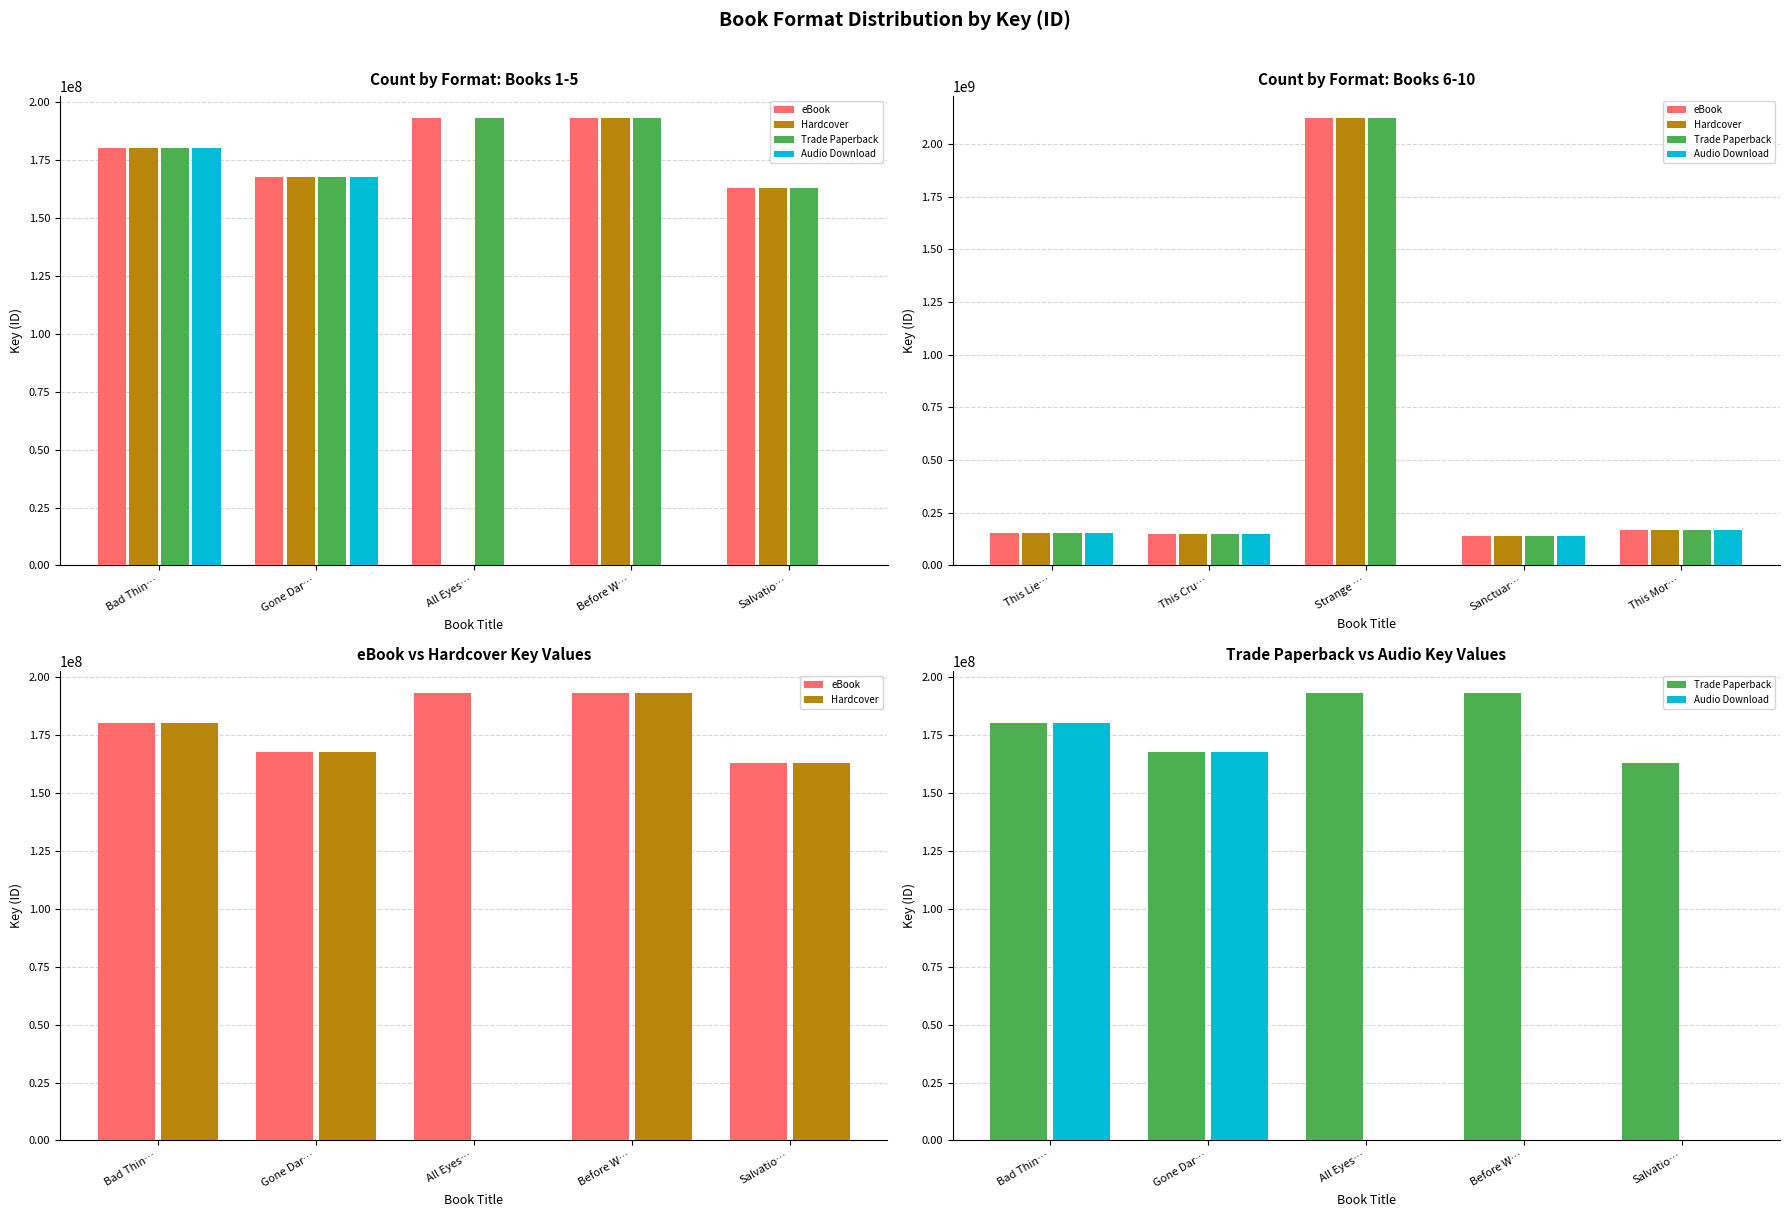

Reading left to right, what are all the values shown in this chart?

eBook: 180224495	167681204	192999589	192999337	162811835
Hardcover: 180224495	167681204	0	192999337	162811835
Trade Paperback: 180224495	167681204	192999589	192999337	162811835
Audio Download: 180224495	167681204	0	0	0